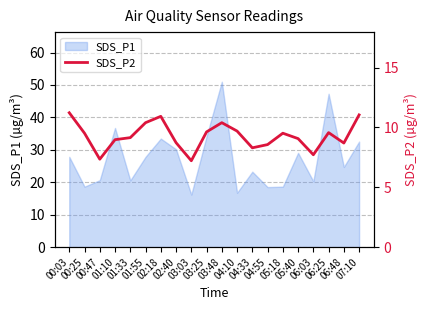

What is the smallest value displayed?

7.2